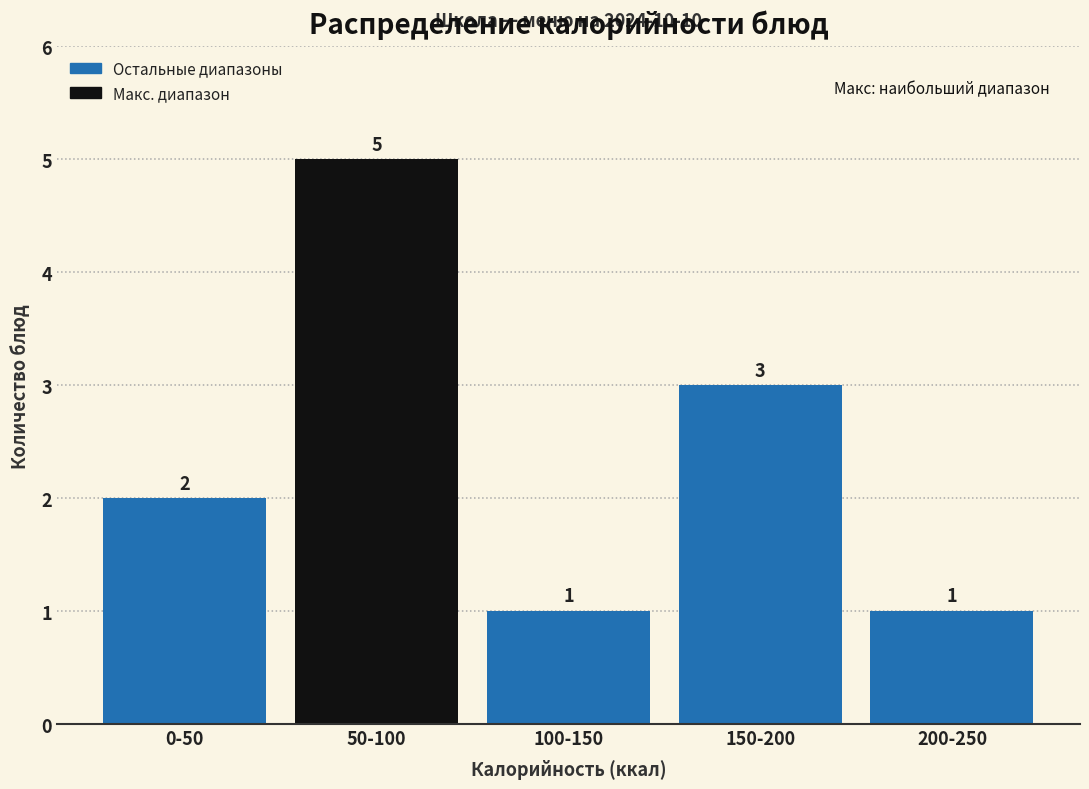

Reading left to right, what are all the values shown in this chart?

2	5	1	3	1